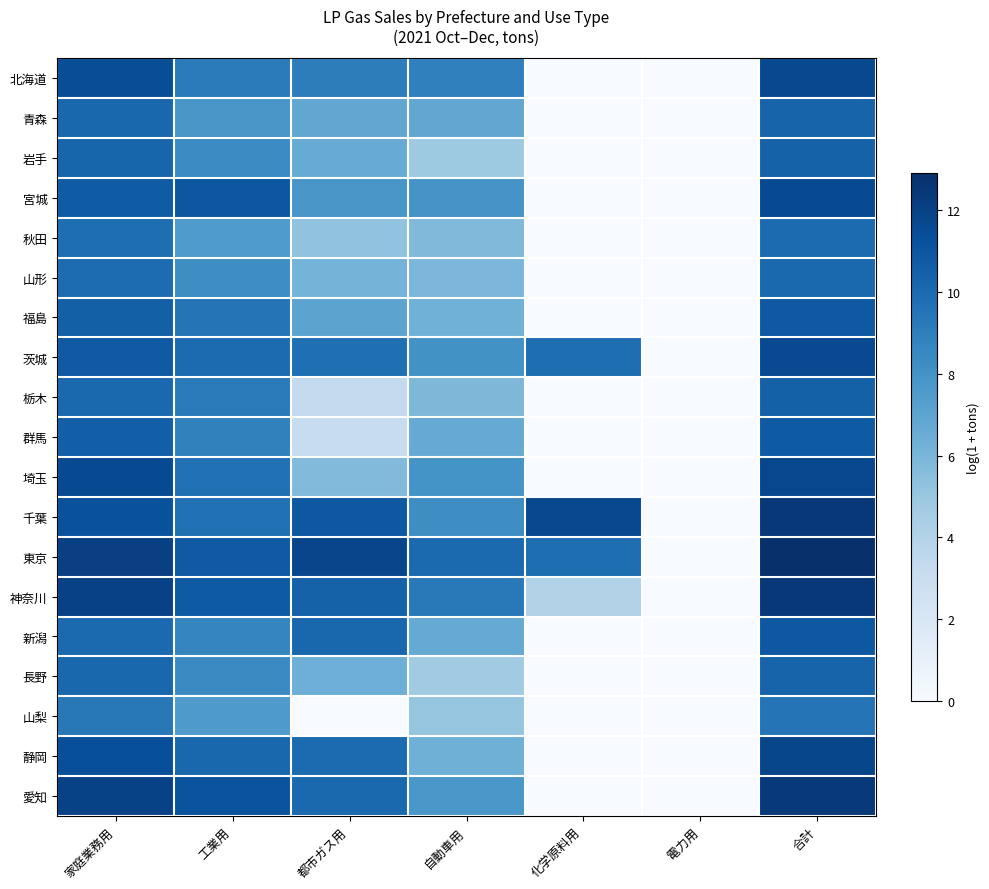

Which has a higher value, 工業用 or 化学原料用?

工業用